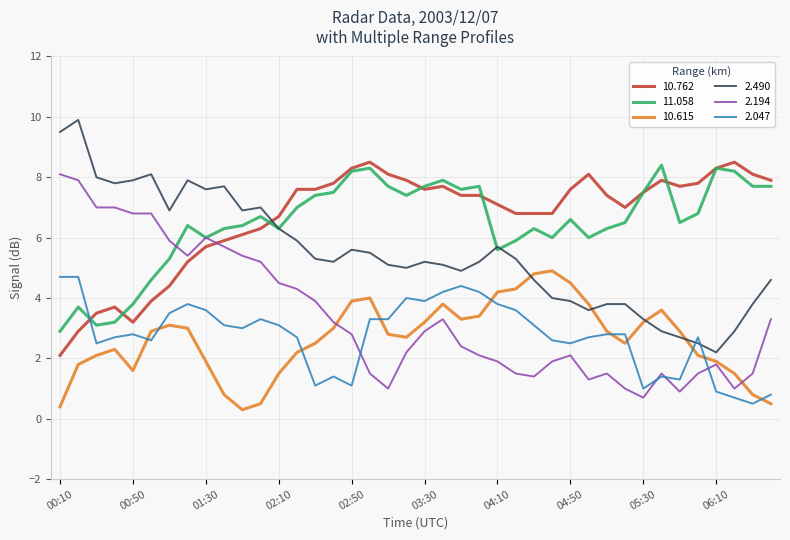

What is the maximum value for 2.490?

9.9